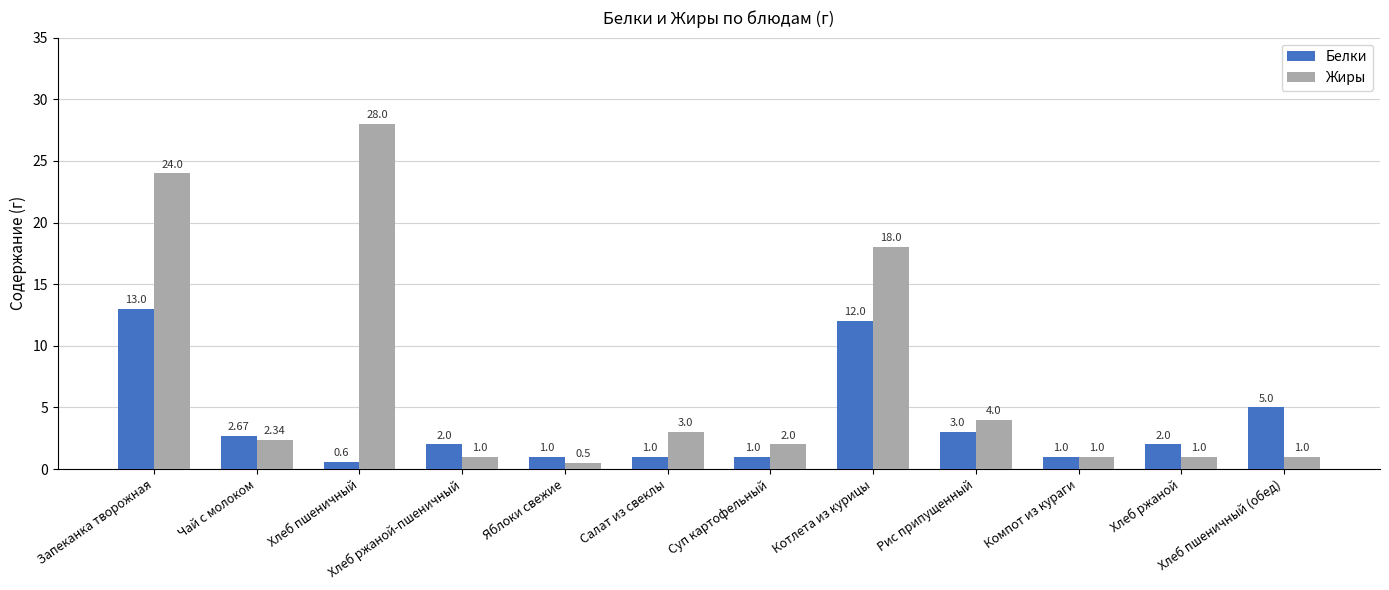

What is the difference between the highest and lowest values at Рис припущенный?

1.0